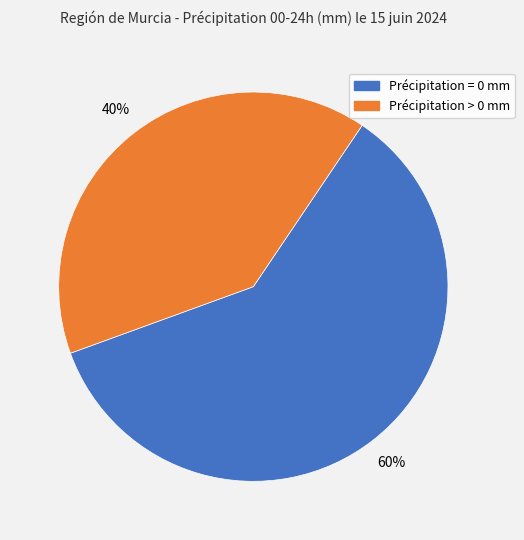

Is there any slice that represents more than half of the pie?

Yes